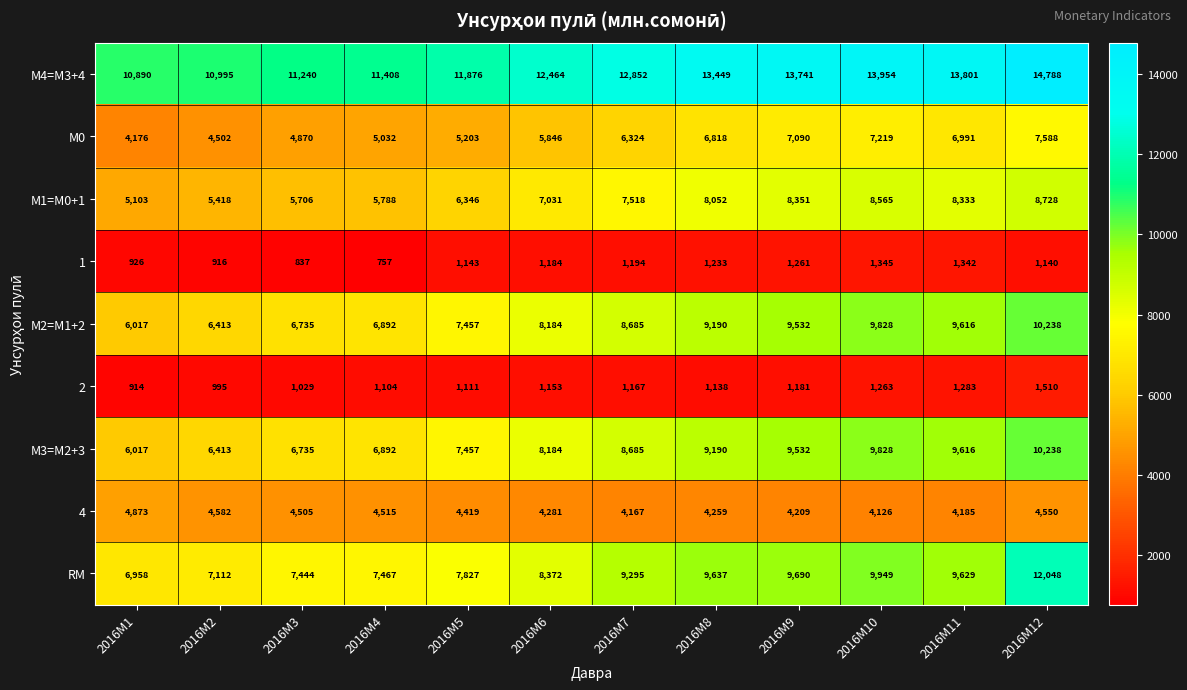

Which series has the largest range (max minus min)?

RM